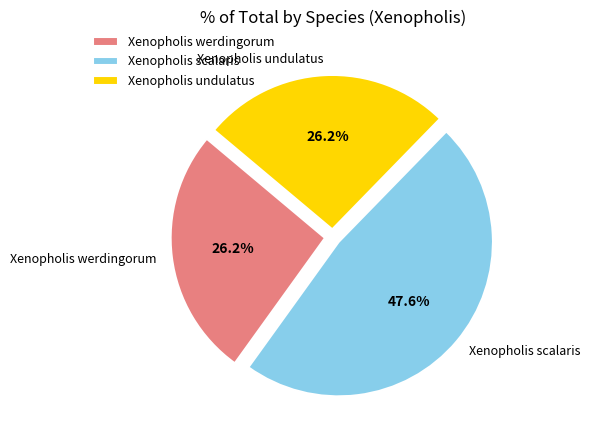

Approximately how many times larger is the value at Xenopholis werdingorum compared to Xenopholis undulatus?

1.0